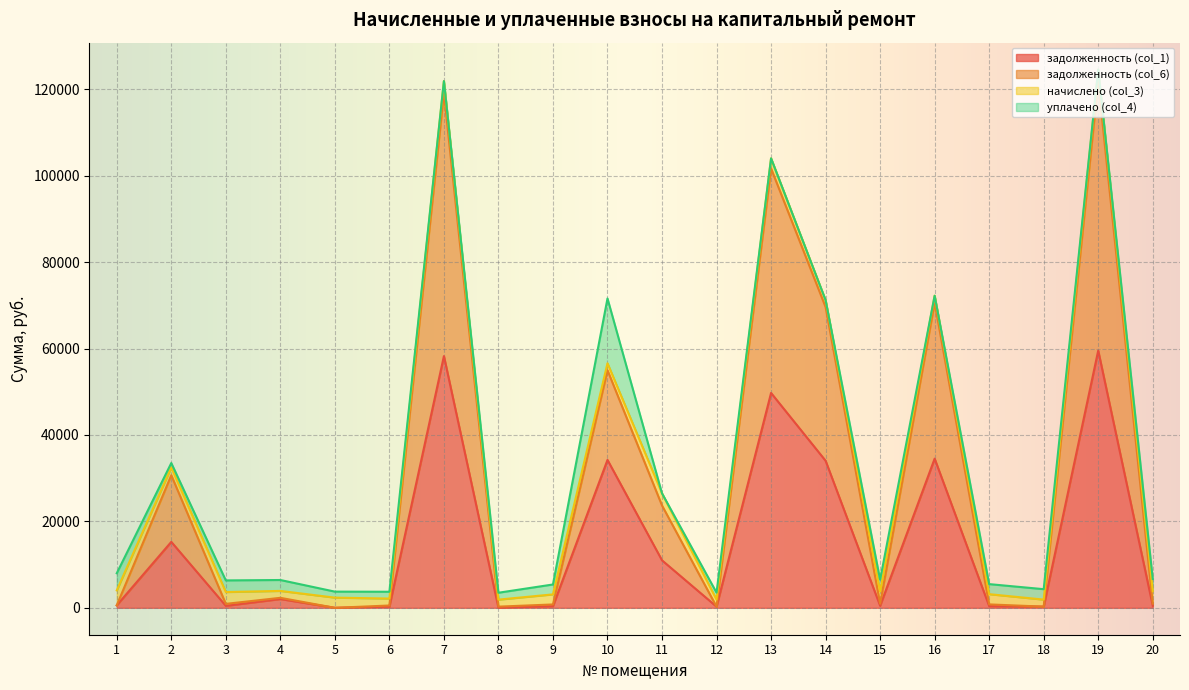

What is the highest value of the задолженность (col_6) series?

124567.0